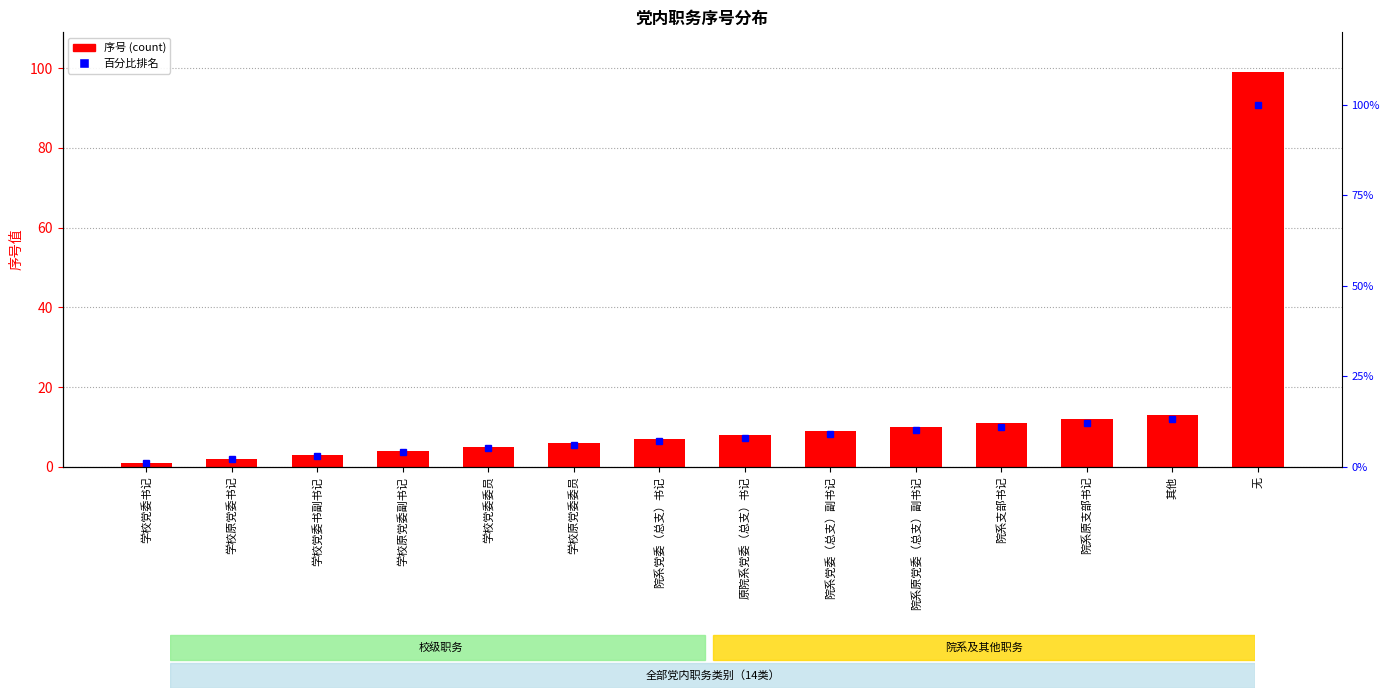

What is the highest value of the 百分比排名 series?

100.0